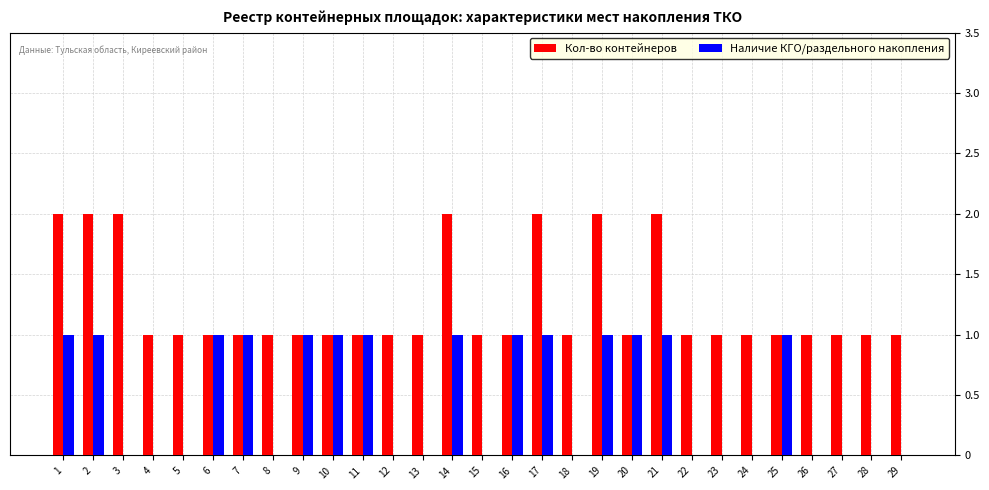

What is the highest value of the Наличие КГО/раздельного накопления series?

1